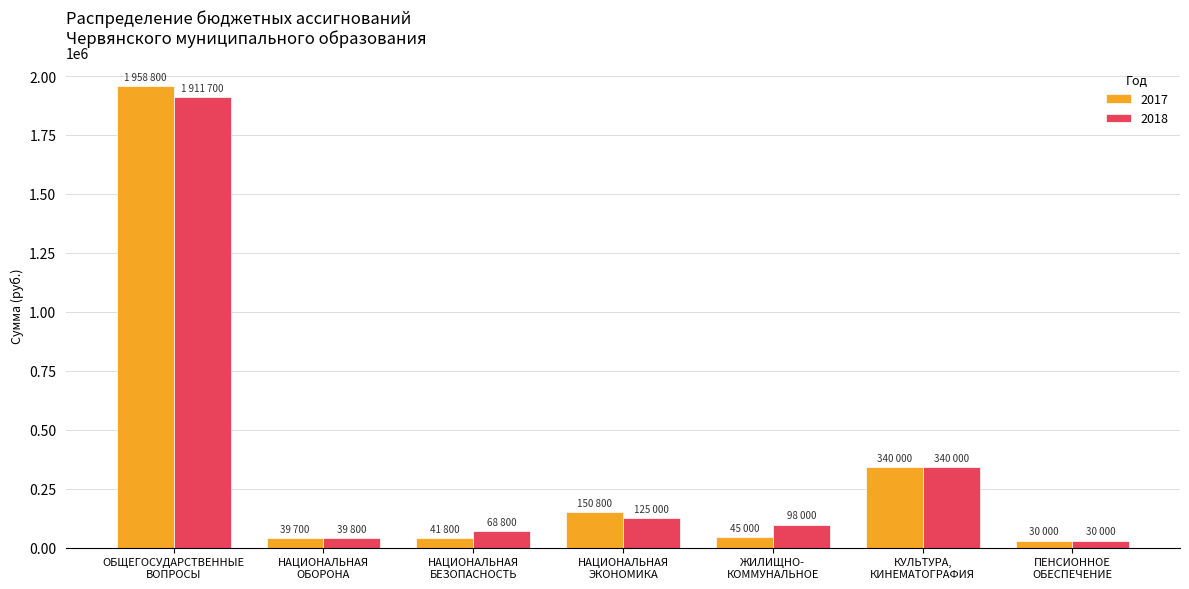

What is the highest value of the 2018 series?

1911700